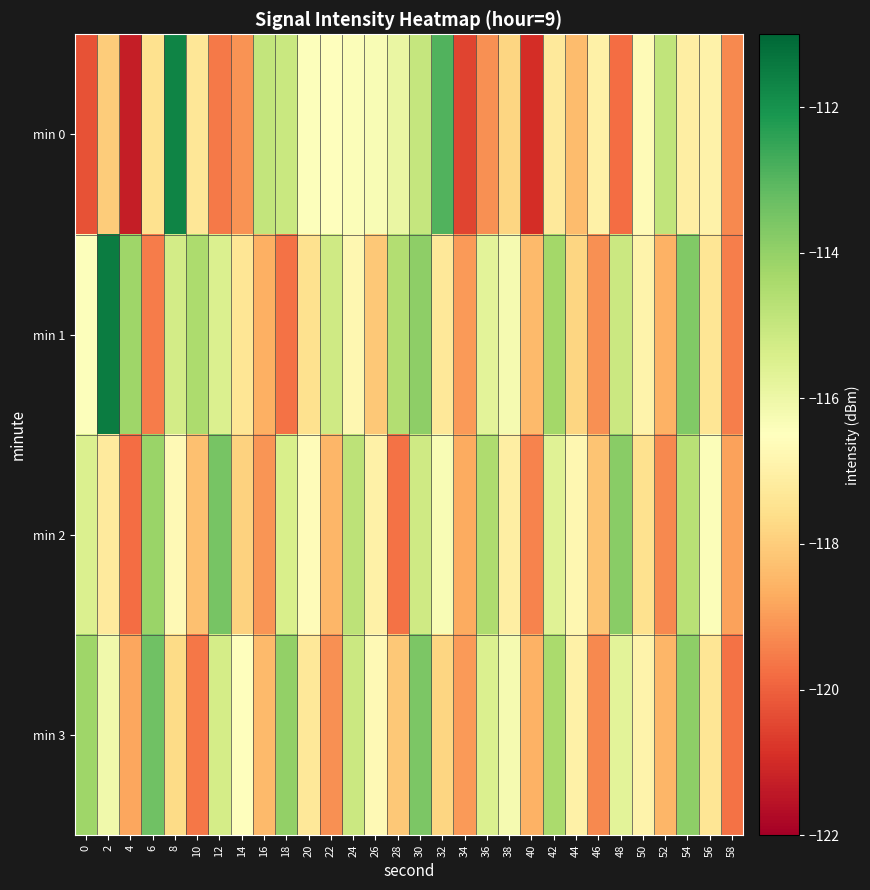

At which category is the sum across all series the highest?

30